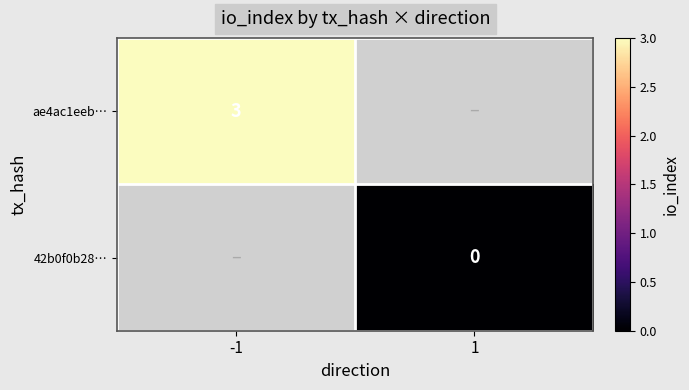

Which label corresponds to the largest value in the chart?

-1